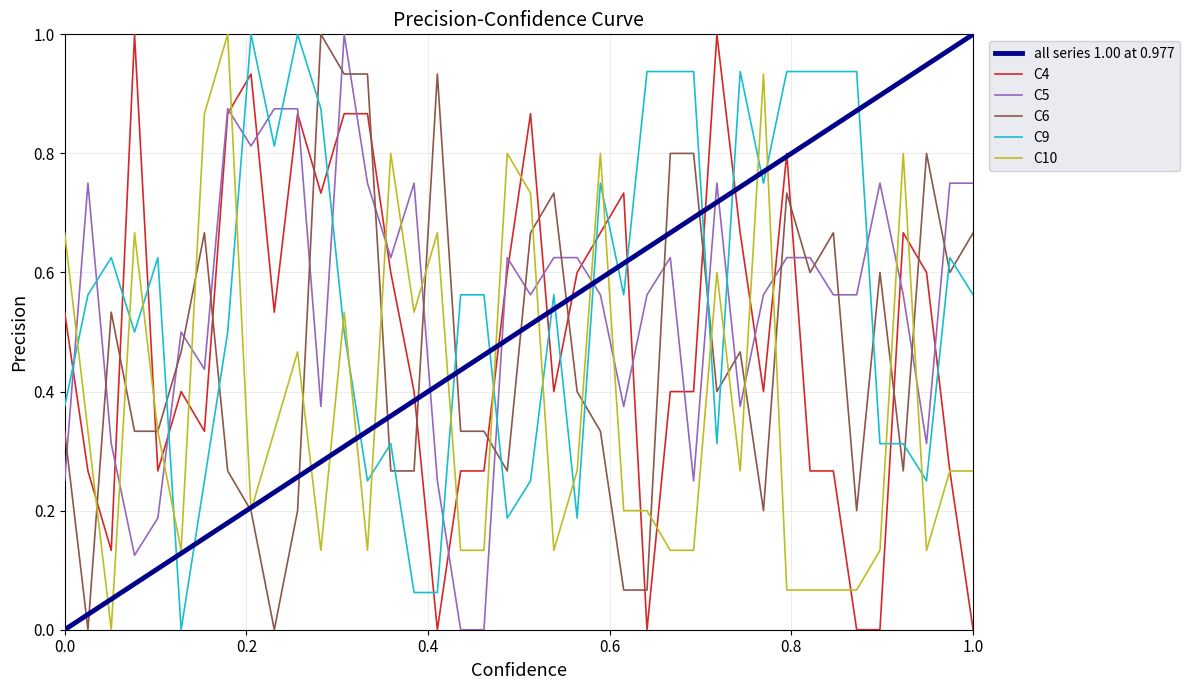

What are all the series names shown in the legend?

all series 1.00 at 0.977, C4, C5, C6, C9, C10